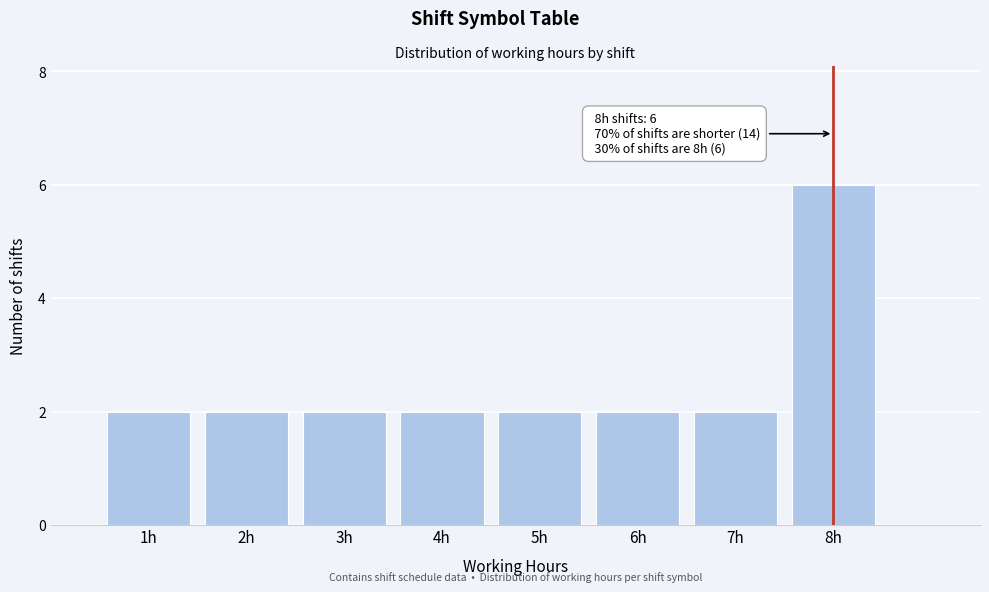

Over which range of the x-axis is the bar tallest?

7.5 to 8.5